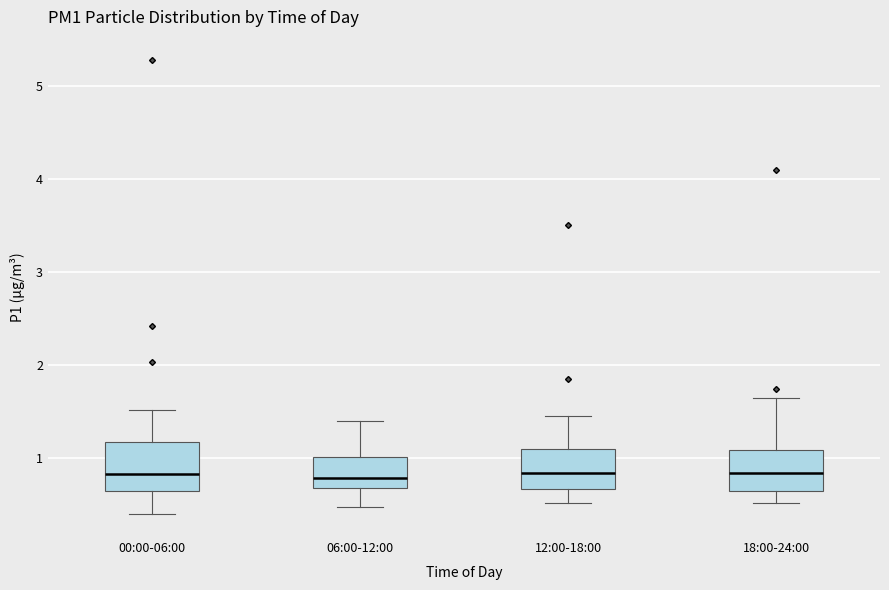

Where does the upper whisker of the box for 06:00-12:00 end on the y-axis? The values are not printed on the chart, so give them approximately, as read against the axis.

1.4